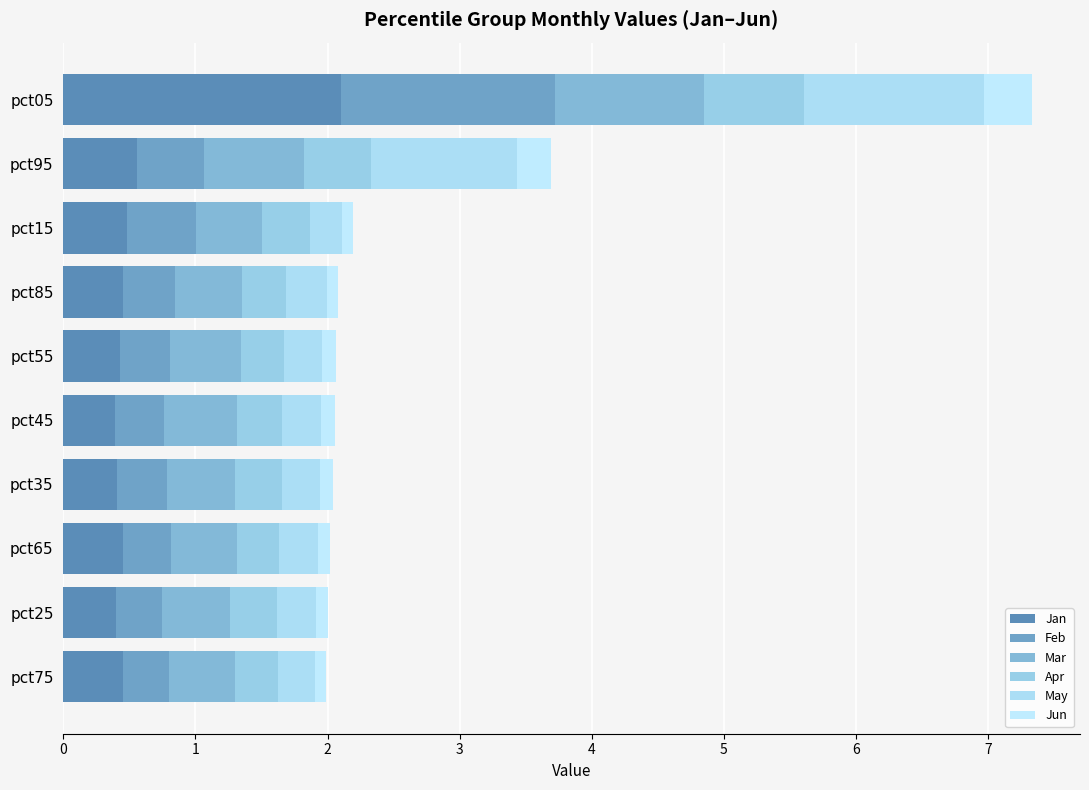

How many distinct data groups are displayed?

6